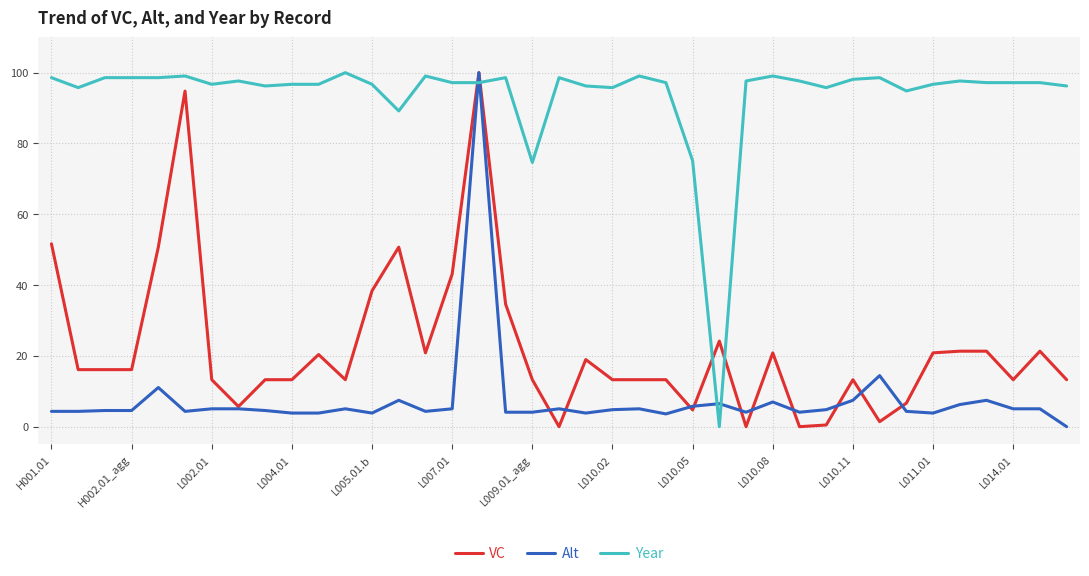

After their last crossing, which series has the higher values: Year or VC?

Year